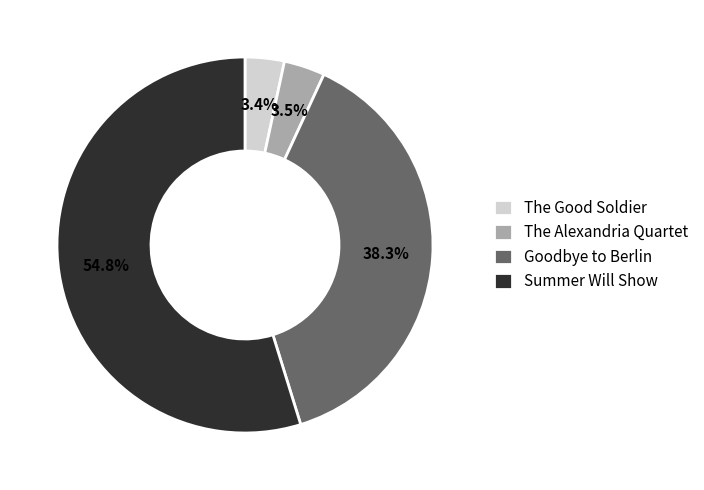

Combined, do The Good Soldier and Goodbye to Berlin account for over 50%?

No